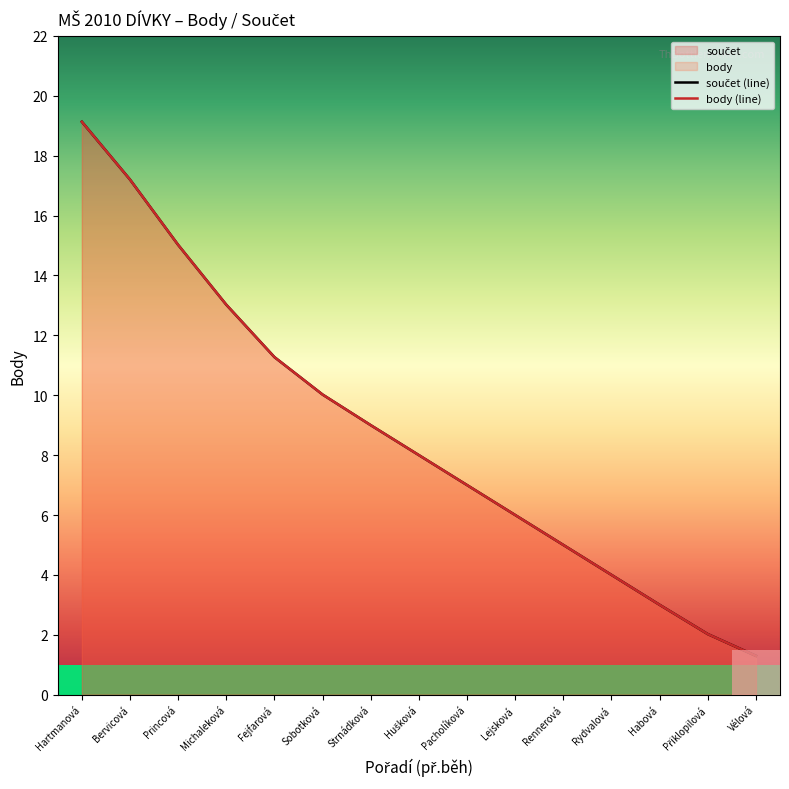

True or false: body (line) has more than 2 interior local peaks.

False